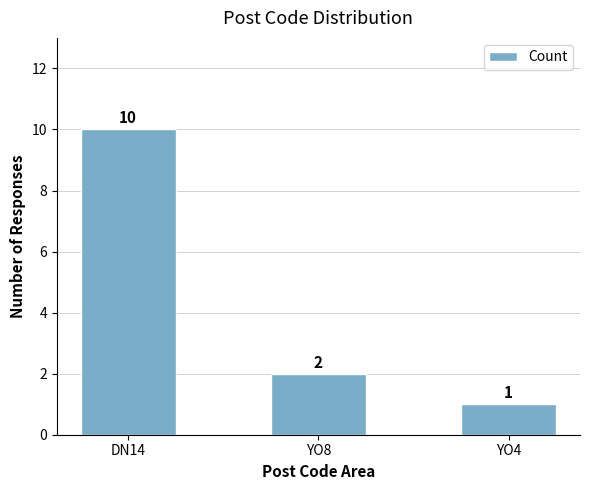

How many categories are shown in the chart?

3